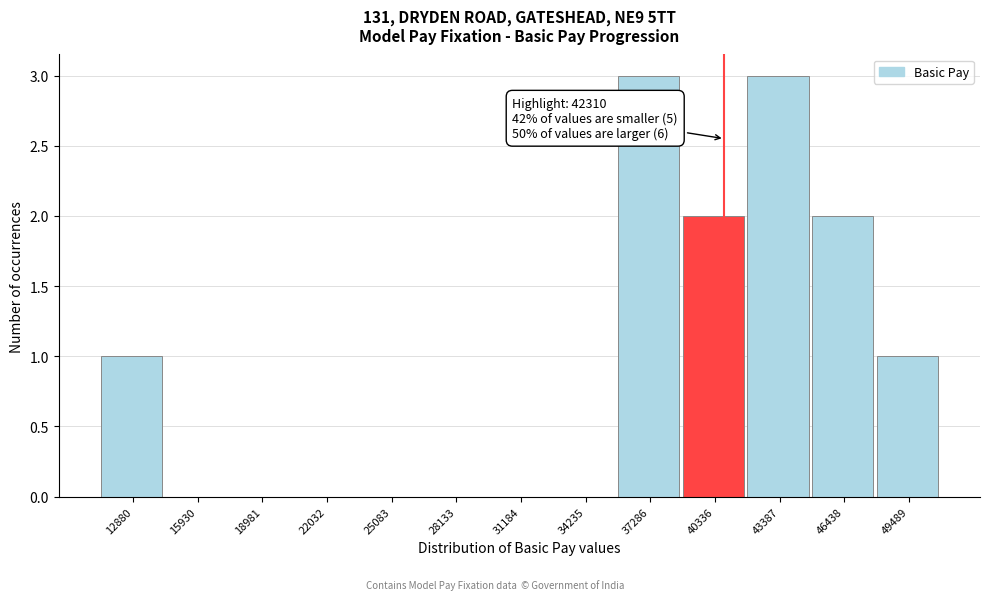

Reading left to right, what are all the values shown in this chart?

12880=1	15930=0	18981=0	22032=0	25083=0	28133=0	31184=0	34235=0	37286=3	40336=2	43387=3	46438=2	49489=1